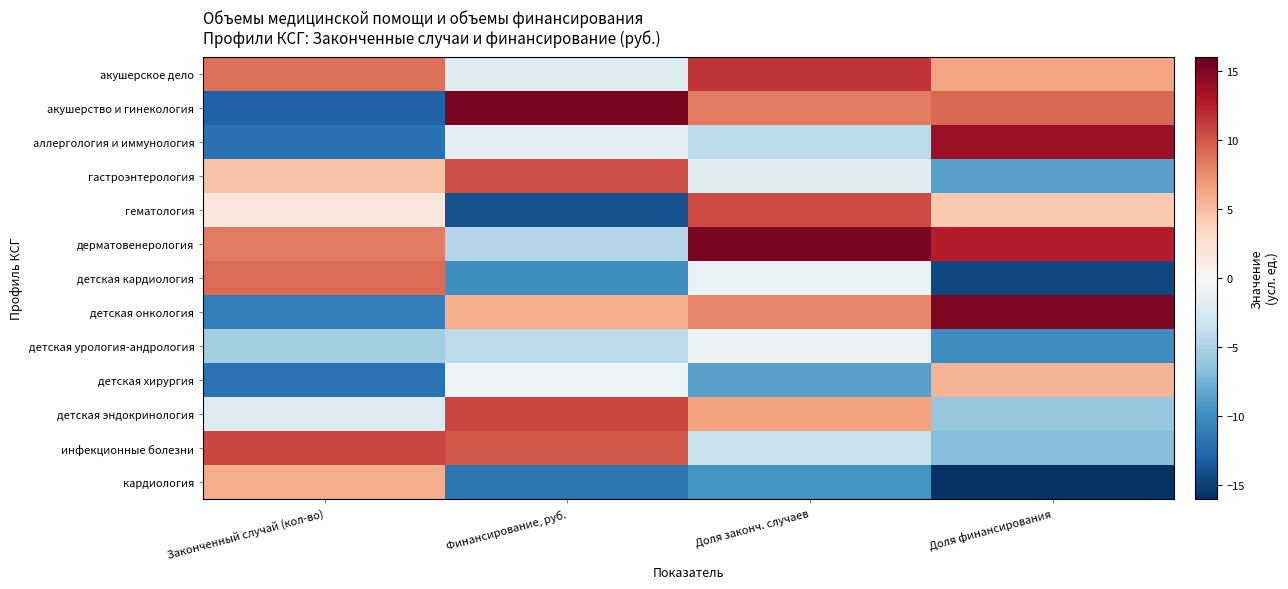

What is the difference between the highest and lowest values at Доля законч. случаев?

24.7